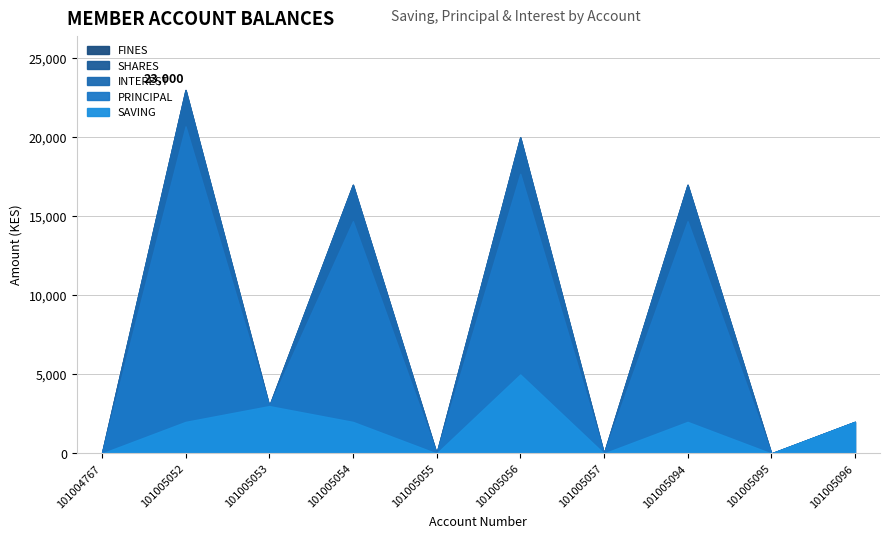

At which label is SHARES closest to 0?

101004767